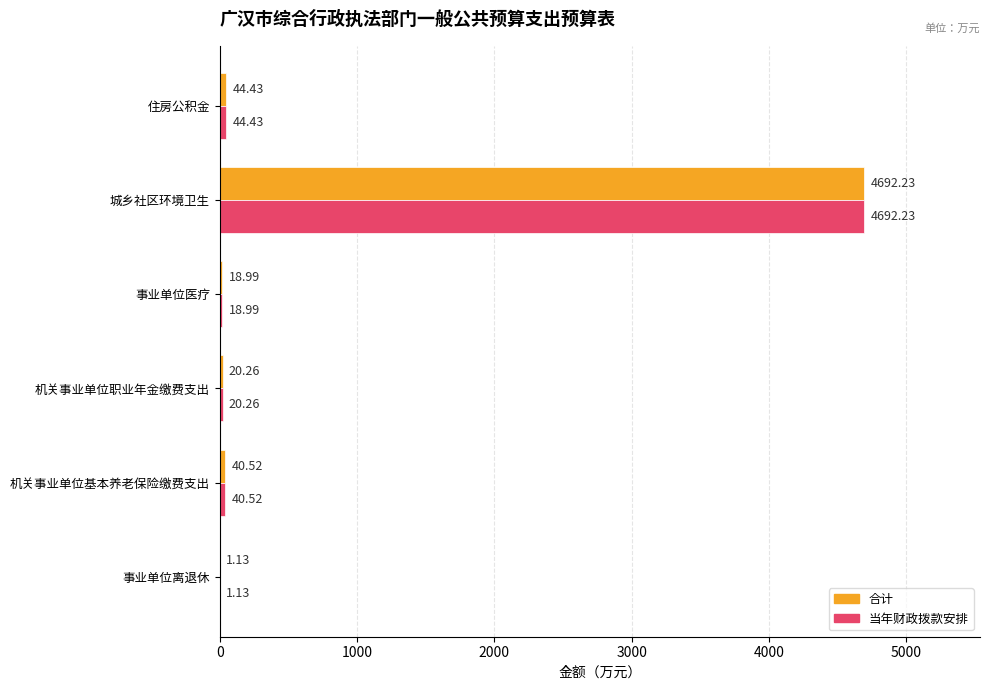

Count the number of categories in the chart.

6